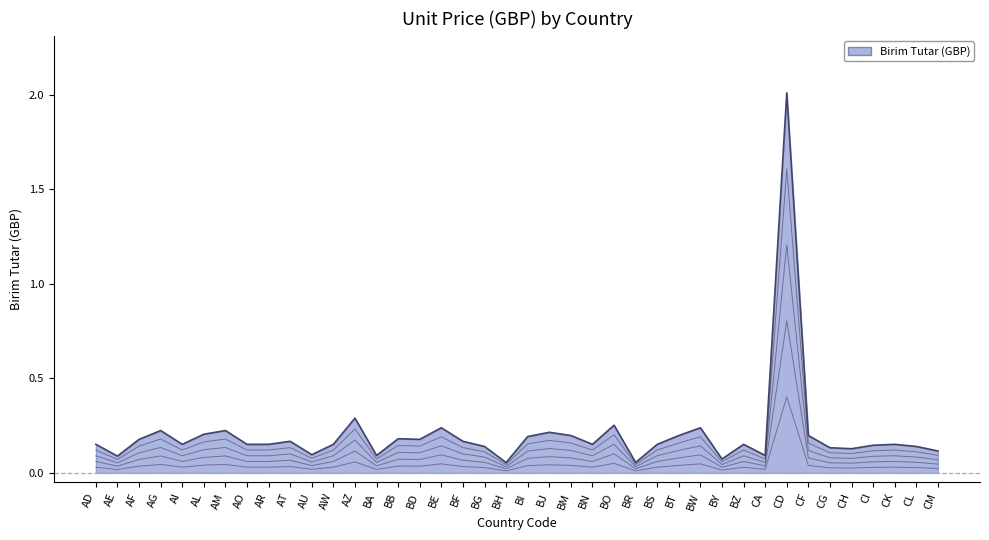

Reading left to right, extract all data points from this chart.

0.2	0.1	0.2	0.2	0.2	0.2	0.2	0.2	0.2	0.2	0.1	0.2	0.3	0.1	0.2	0.2	0.2	0.2	0.1	0.1	0.2	0.2	0.2	0.2	0.3	0.1	0.2	0.2	0.2	0.1	0.2	0.1	2.0	0.2	0.1	0.1	0.1	0.2	0.1	0.1